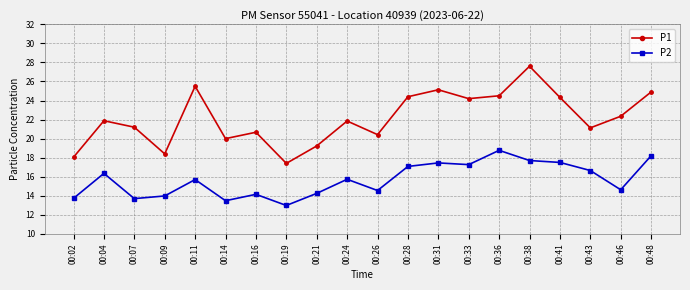

Rank the series at 00:38 from highest to lowest value.

P1, P2